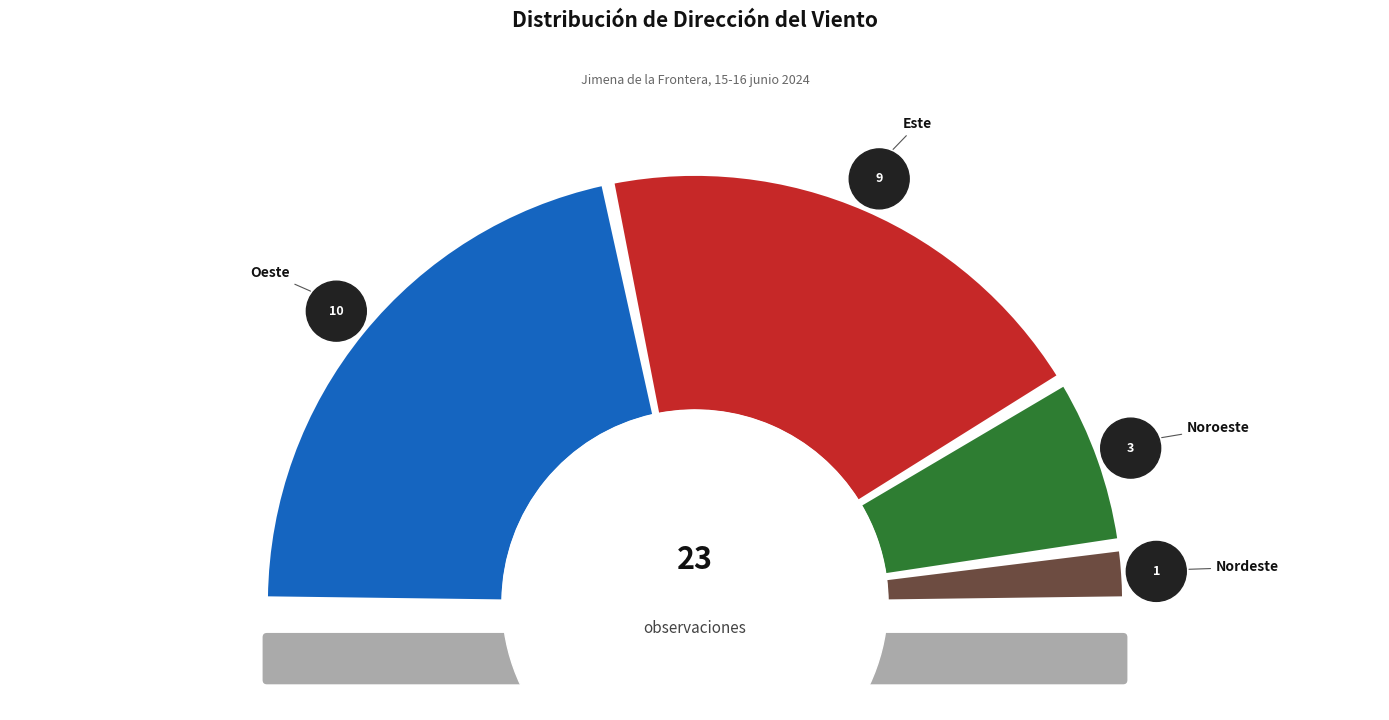

What is the ratio of the value at Este to the value at Oeste?

0.9